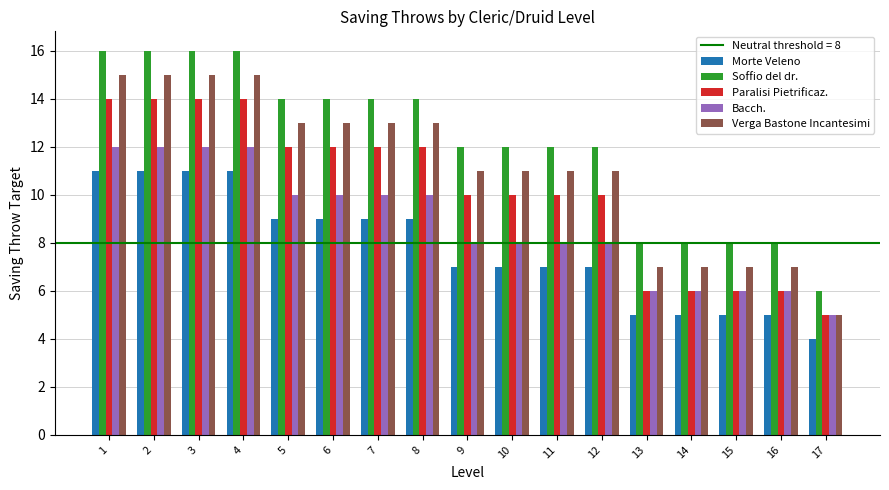

What is the greatest value displayed?

16